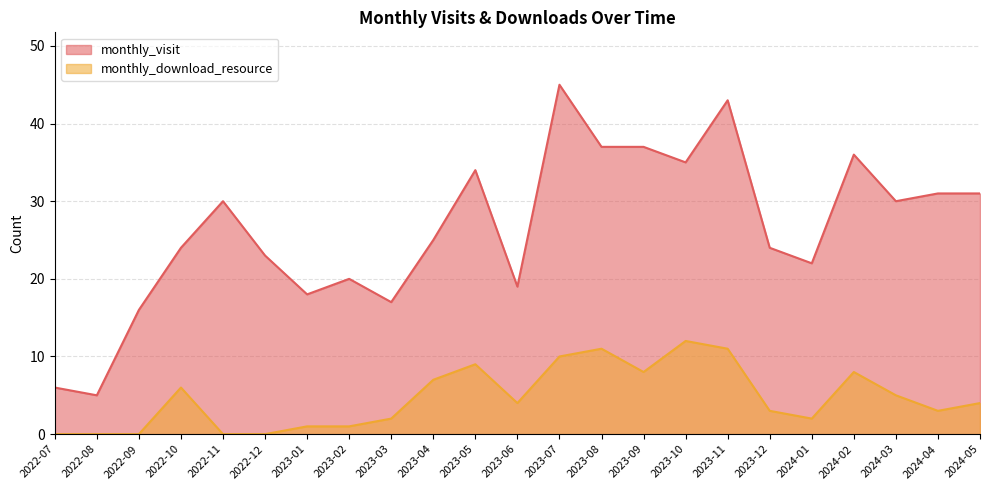

True or false: monthly_visit has more than 0 interior local peaks.

True